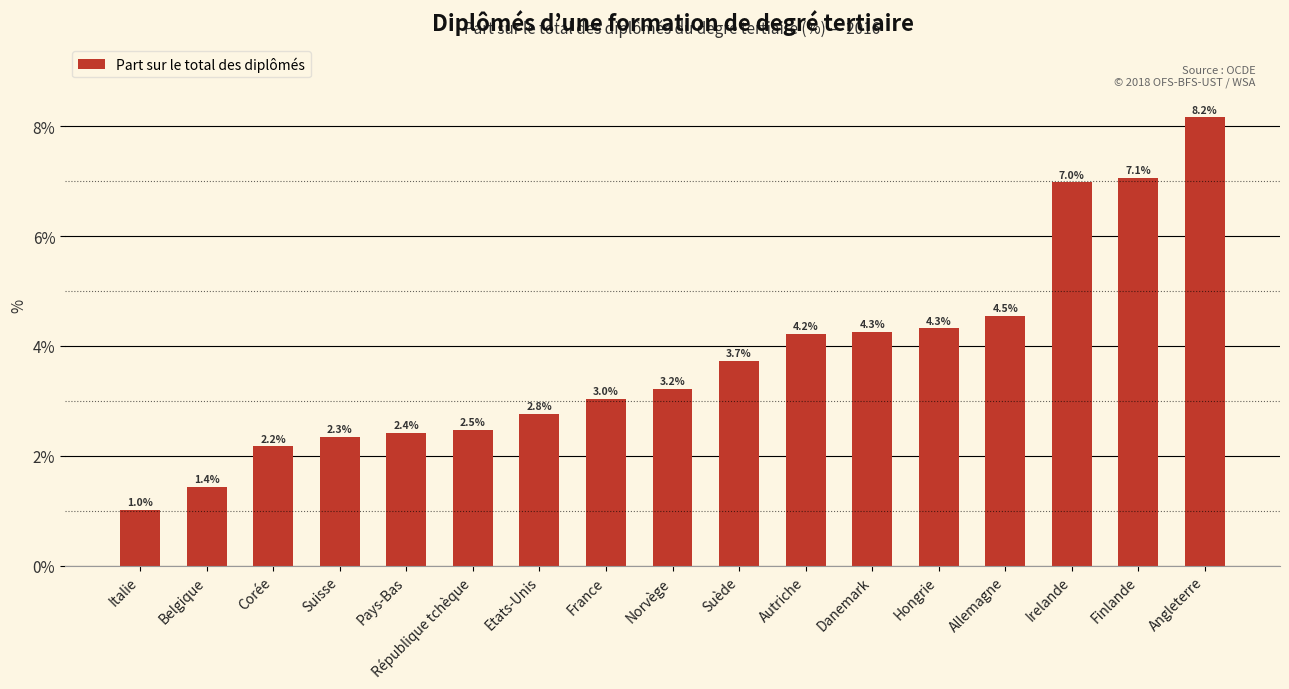

Read the value at Autriche.

4.2